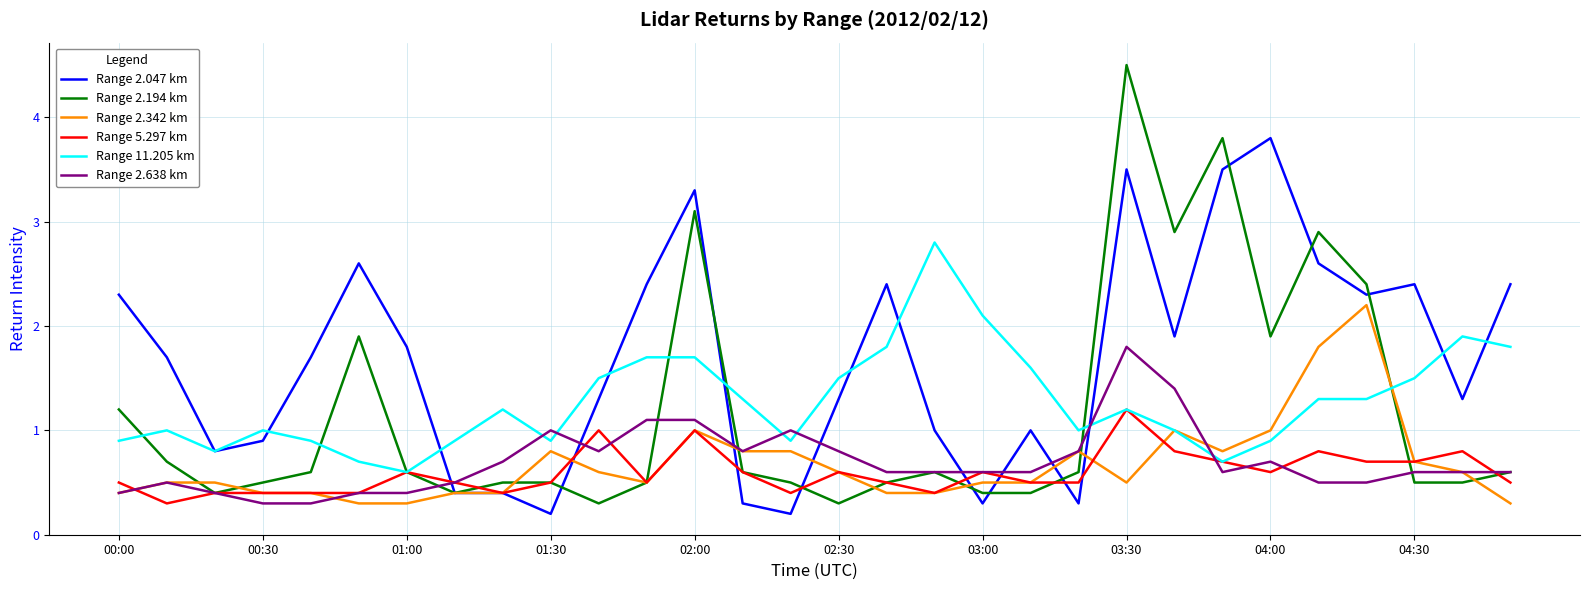

What are all the series names shown in the legend?

Range 2.047 km, Range 2.194 km, Range 2.342 km, Range 5.297 km, Range 11.205 km, Range 2.638 km